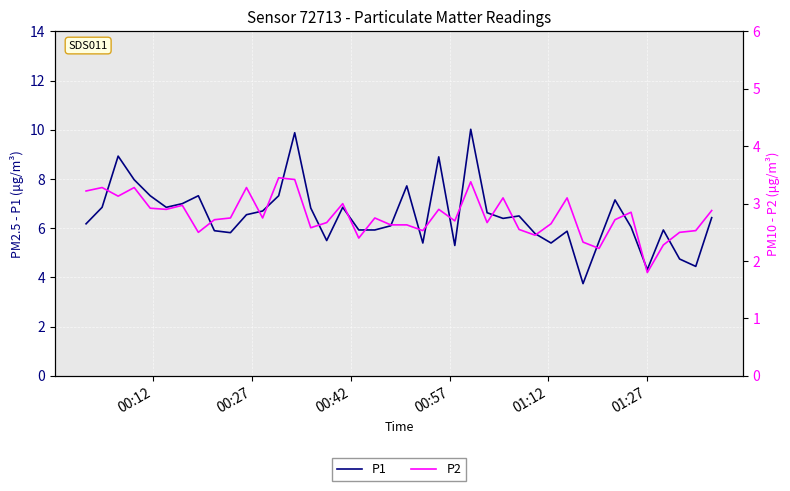

What is the value of the P2 point at the 13th from the left?

3.5